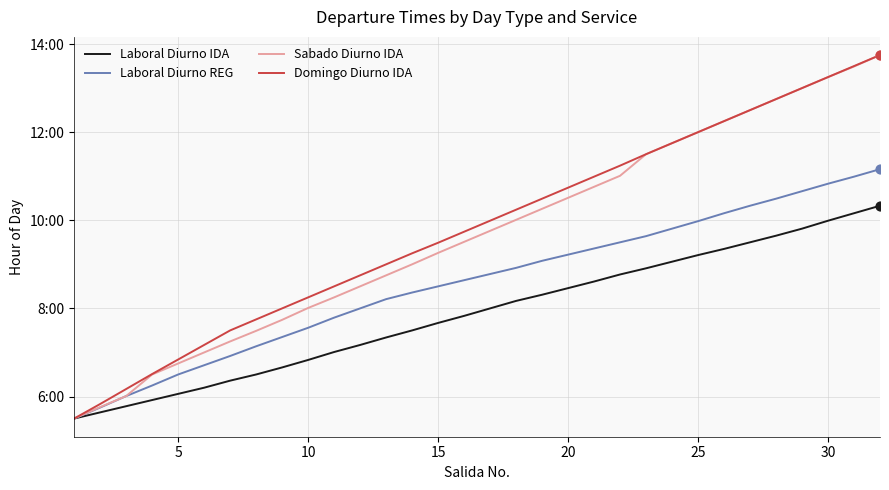

Which series has the largest total across all categories?

Domingo Diurno IDA